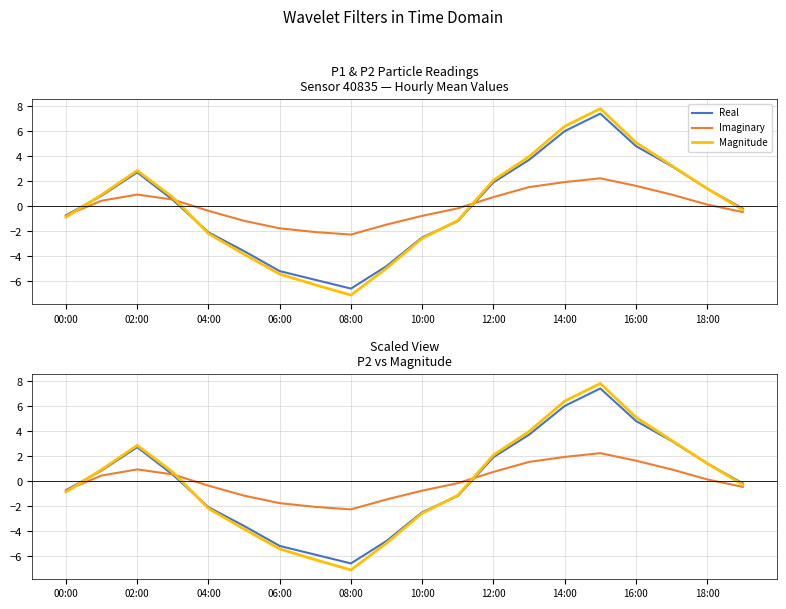

Which series changed the most between 08:00 and 13?

Magnitude